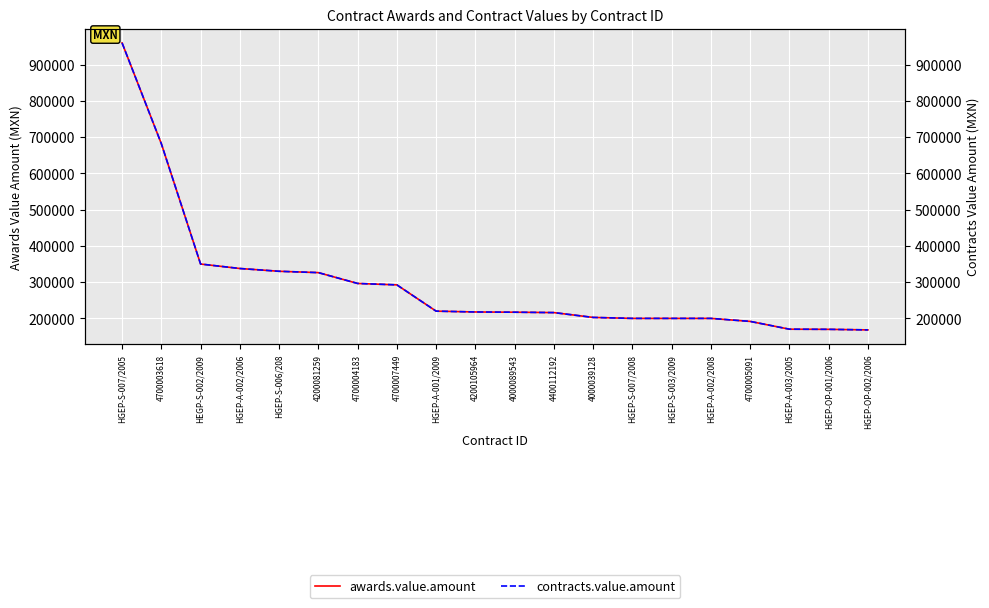

What is the total value across all series at 4700005091?

383407.0